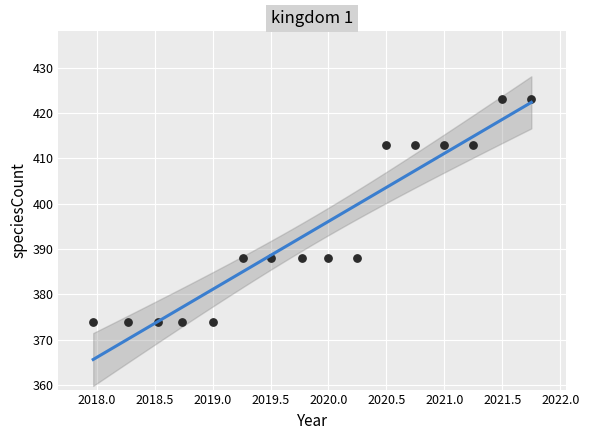

What is the range of Y values (max minus min)?

49